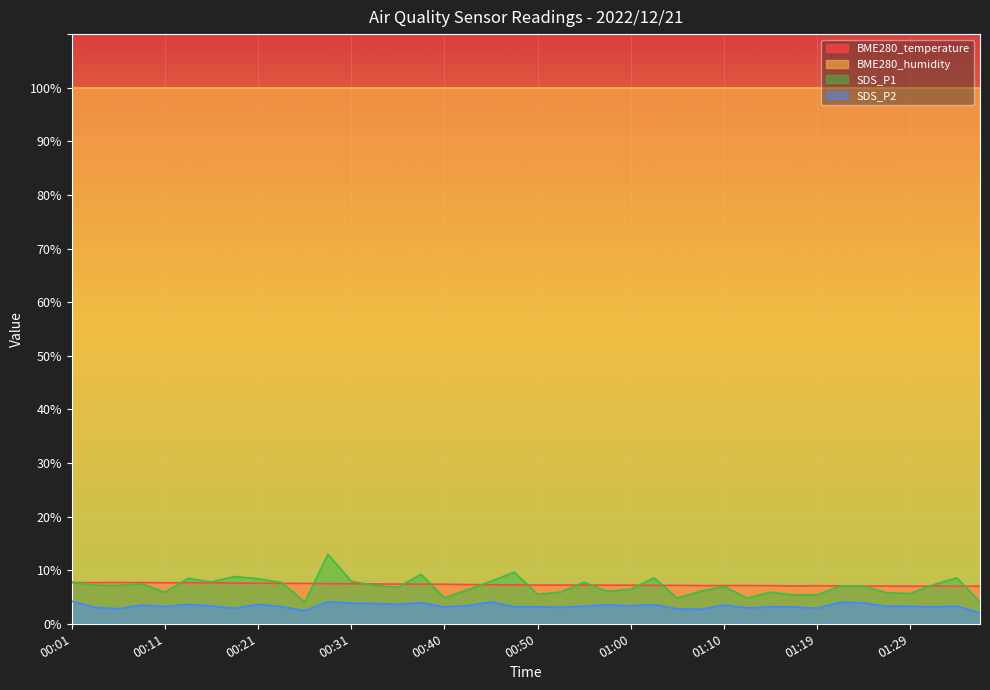

Where do SDS_P1 and BME280_temperature first cross each other?

00:01 and 00:04